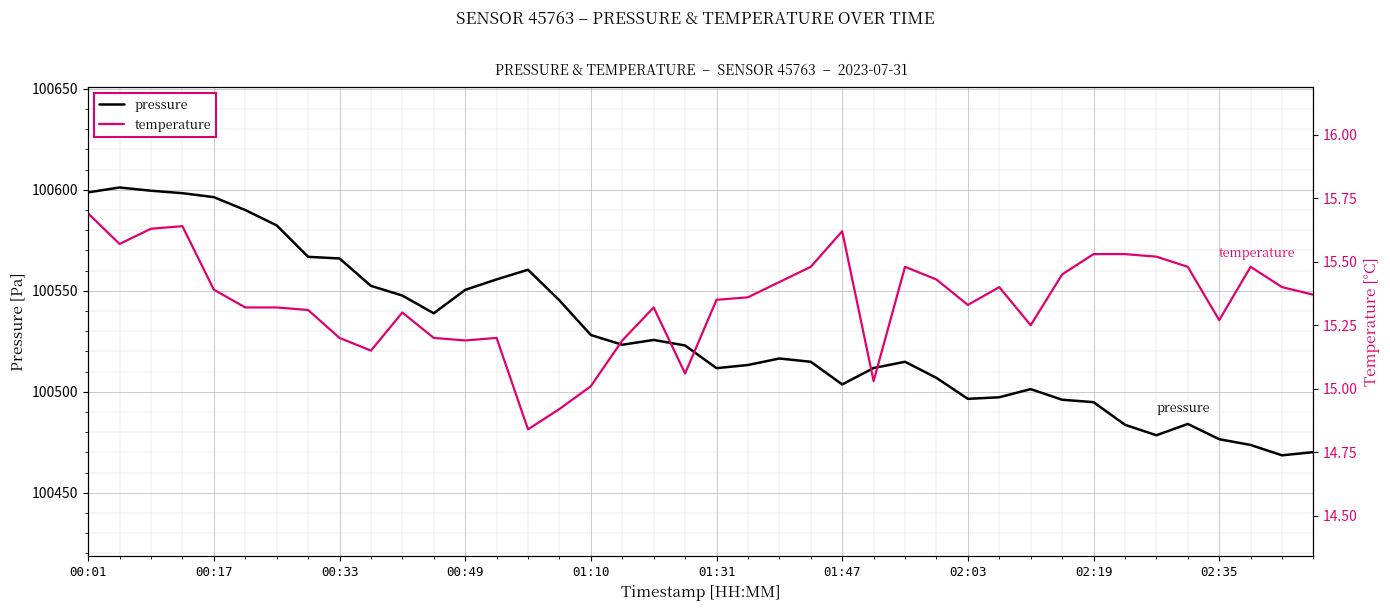

The value of pressure at 30 is 100501.3. True or false?

True